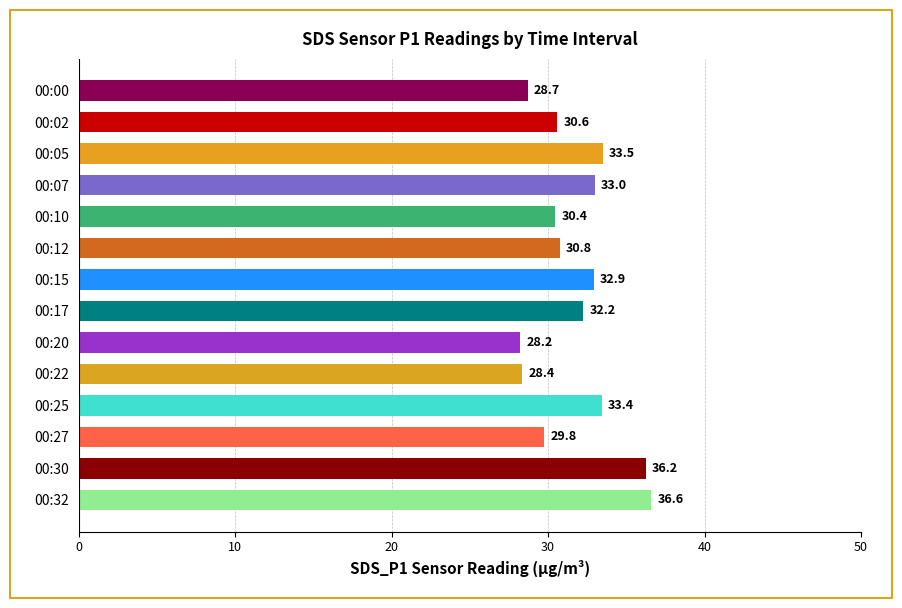

What is the value of the 2nd bar from the top?

30.6